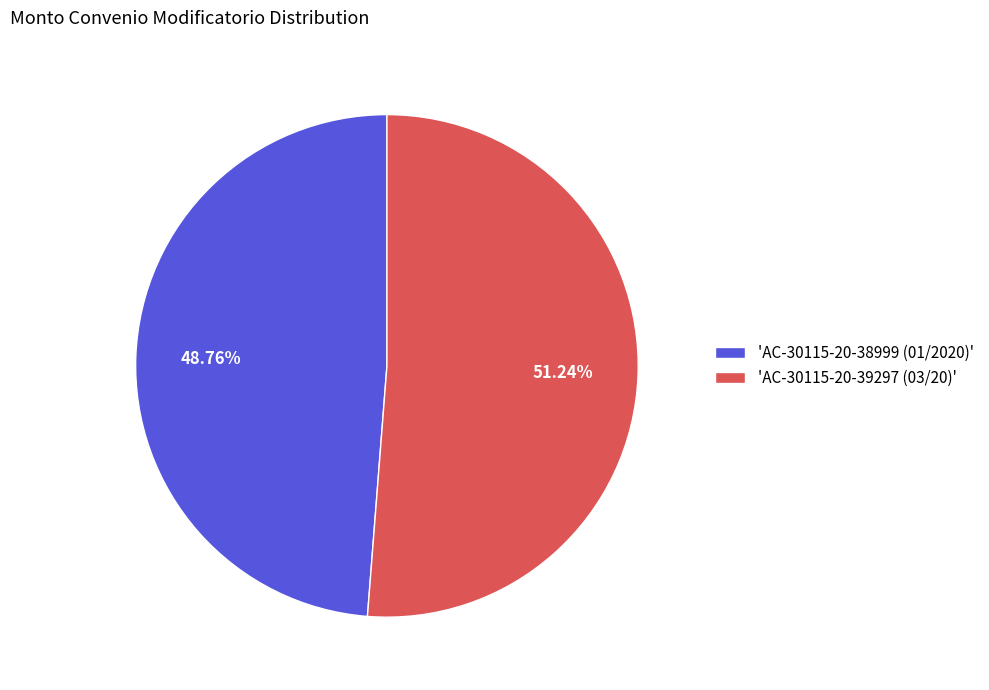

Which slice represents more than half of the pie?

'AC-30115-20-39297 (03/20)'